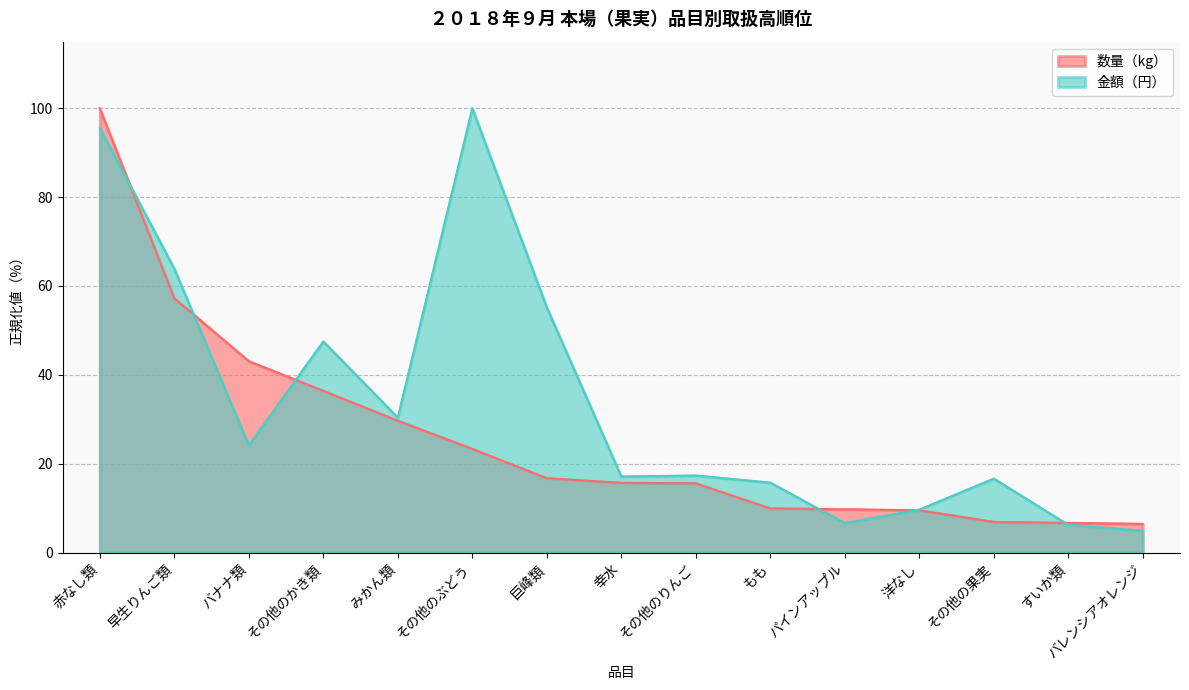

The value of 金額（円） at バナナ類 is 24.1. True or false?

True